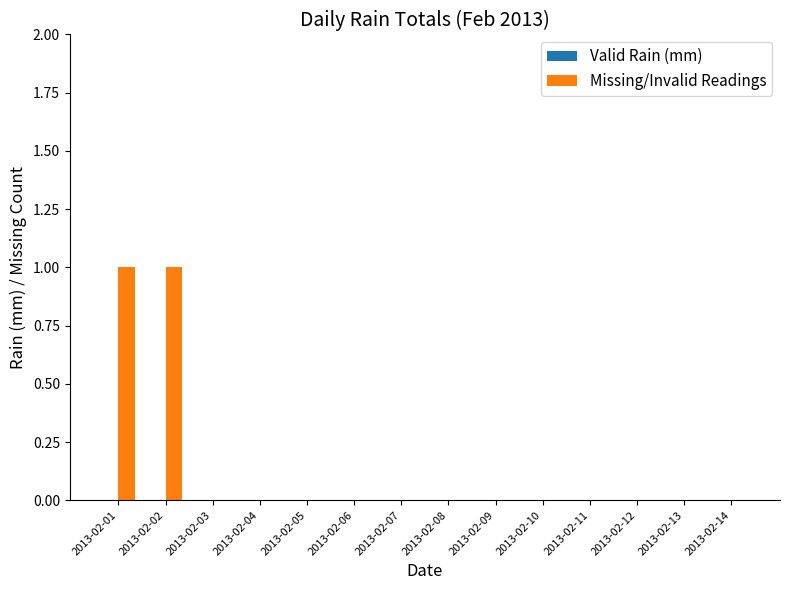

True or false: the data shows 0 at 2013-02-08.

True